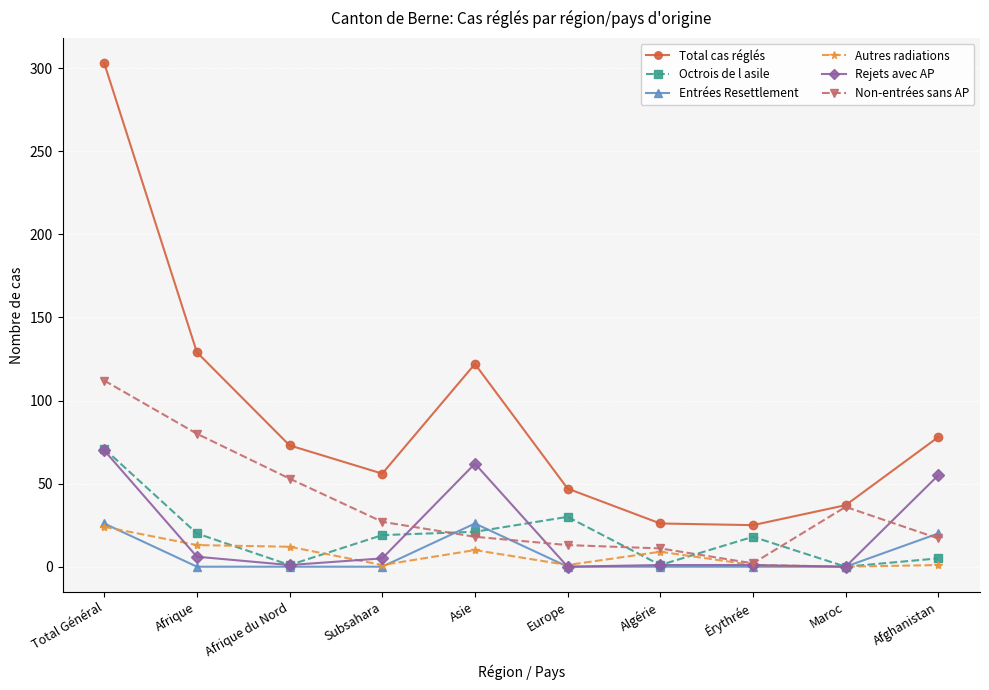

What is the difference between the highest and lowest values at Algérie?

26